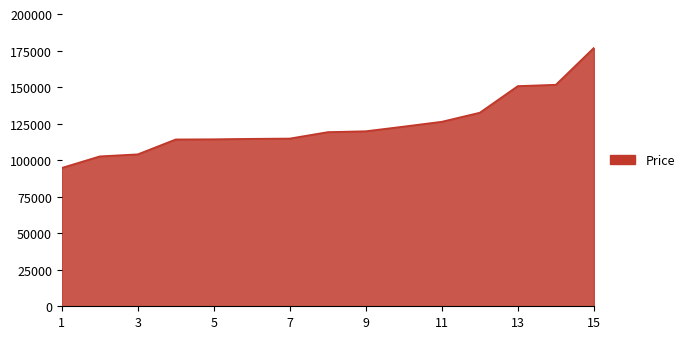

What is the difference between the maximum and minimum values?

82100